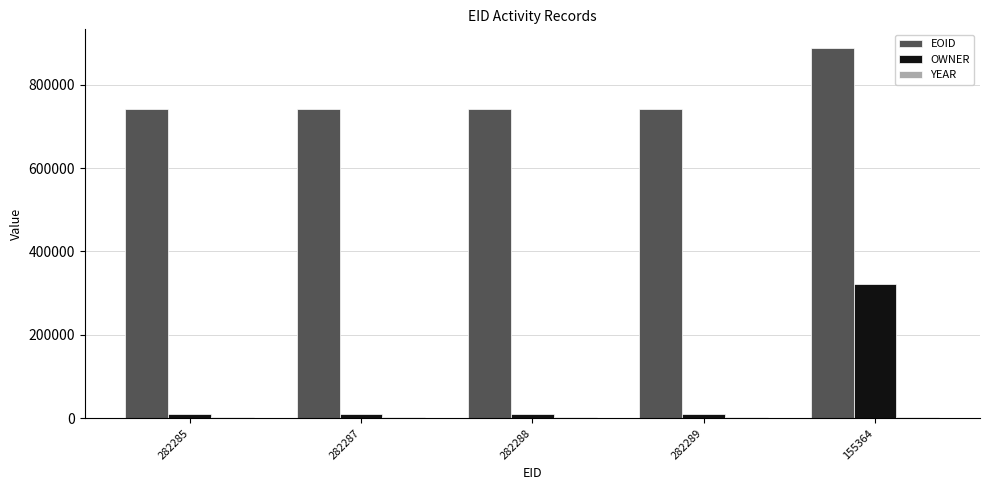

How many data points in OWNER are above 10968?

1